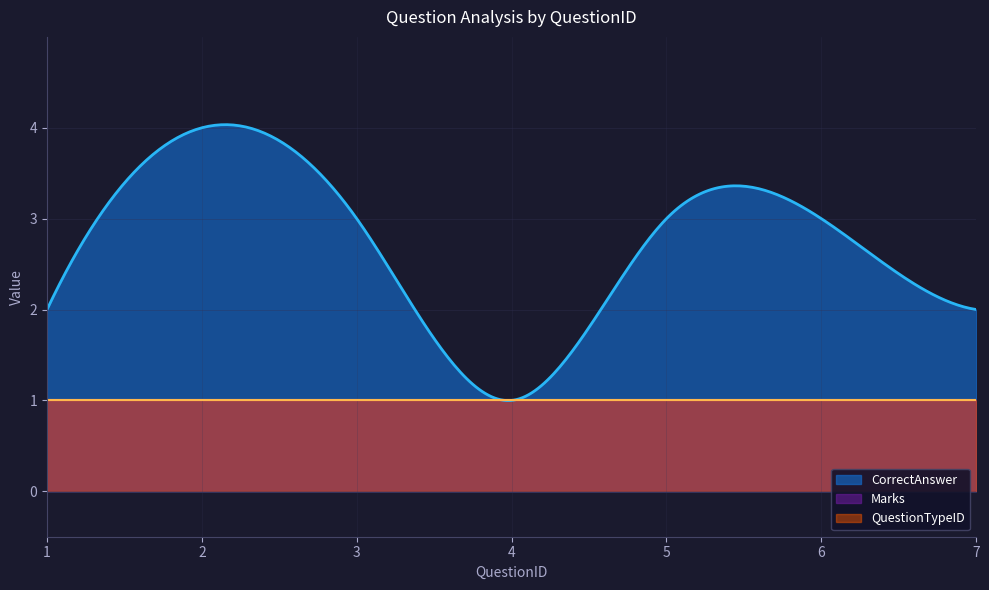

Does the chart display data point markers on the line(s)?

No